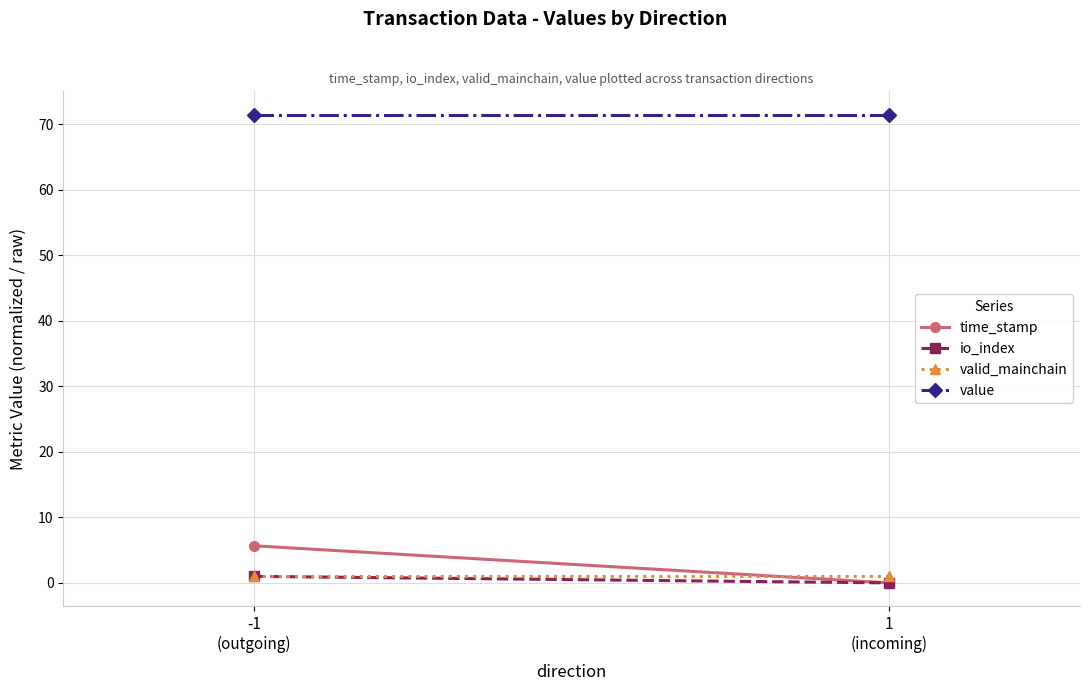

The time_stamp series shows 0.0 at 1
(incoming). True or false?

True